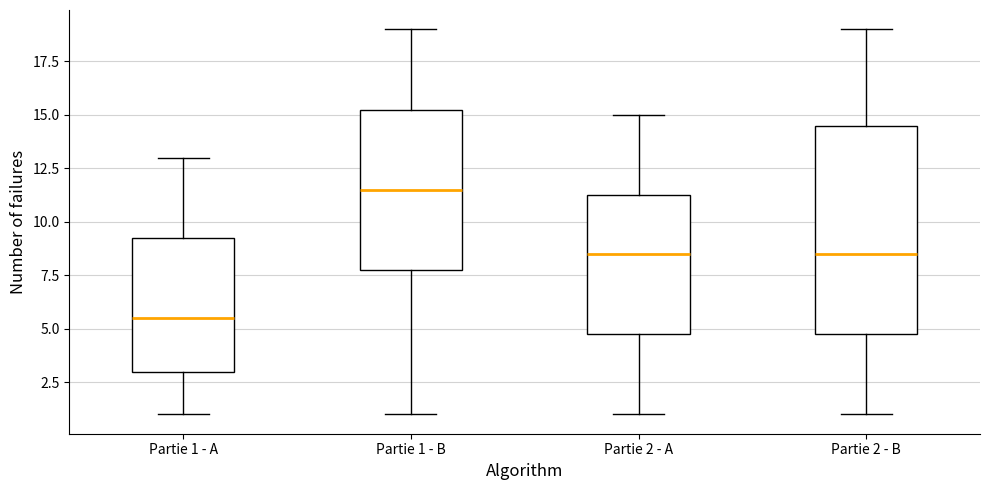

Where does the median line of the box for Partie 2 - A sit on the y-axis? The values are not printed on the chart, so give them approximately, as read against the axis.

8.5